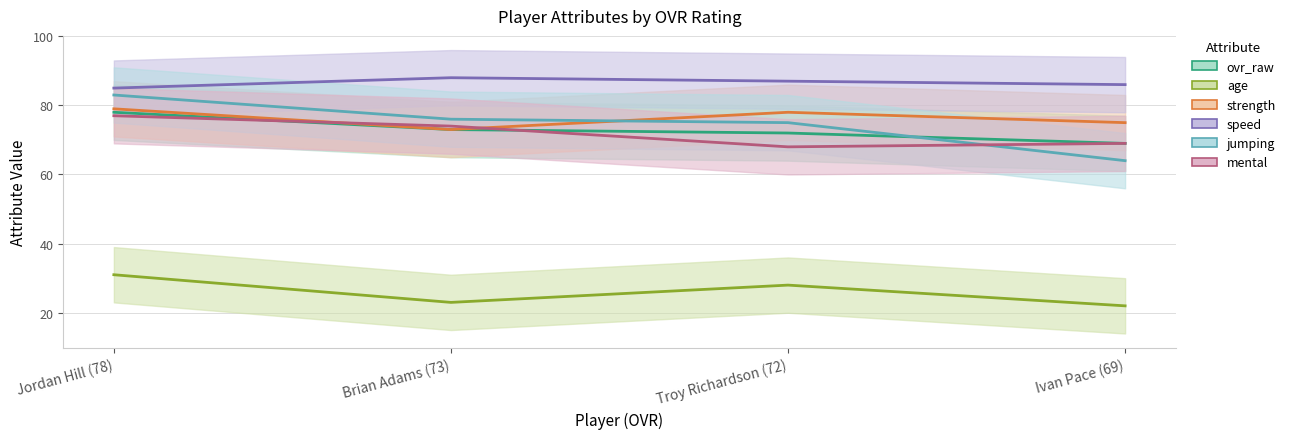

True or false: strength has a value of 73 at Brian Adams (73).

True